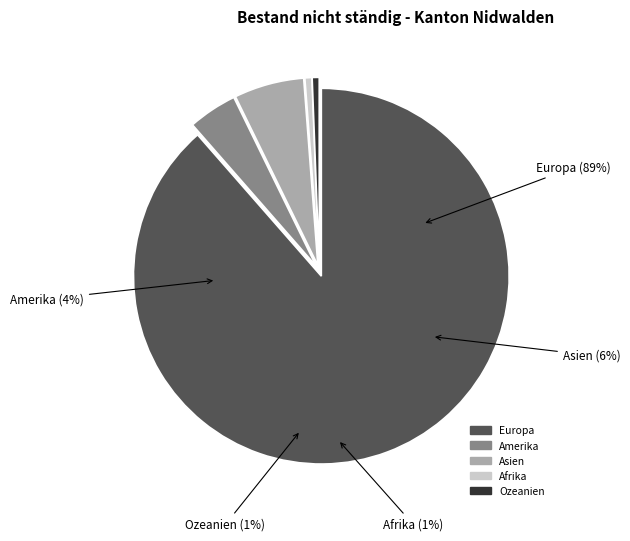

To the nearest percent, what is the difference between the largest and smallest slice percentages?

88%